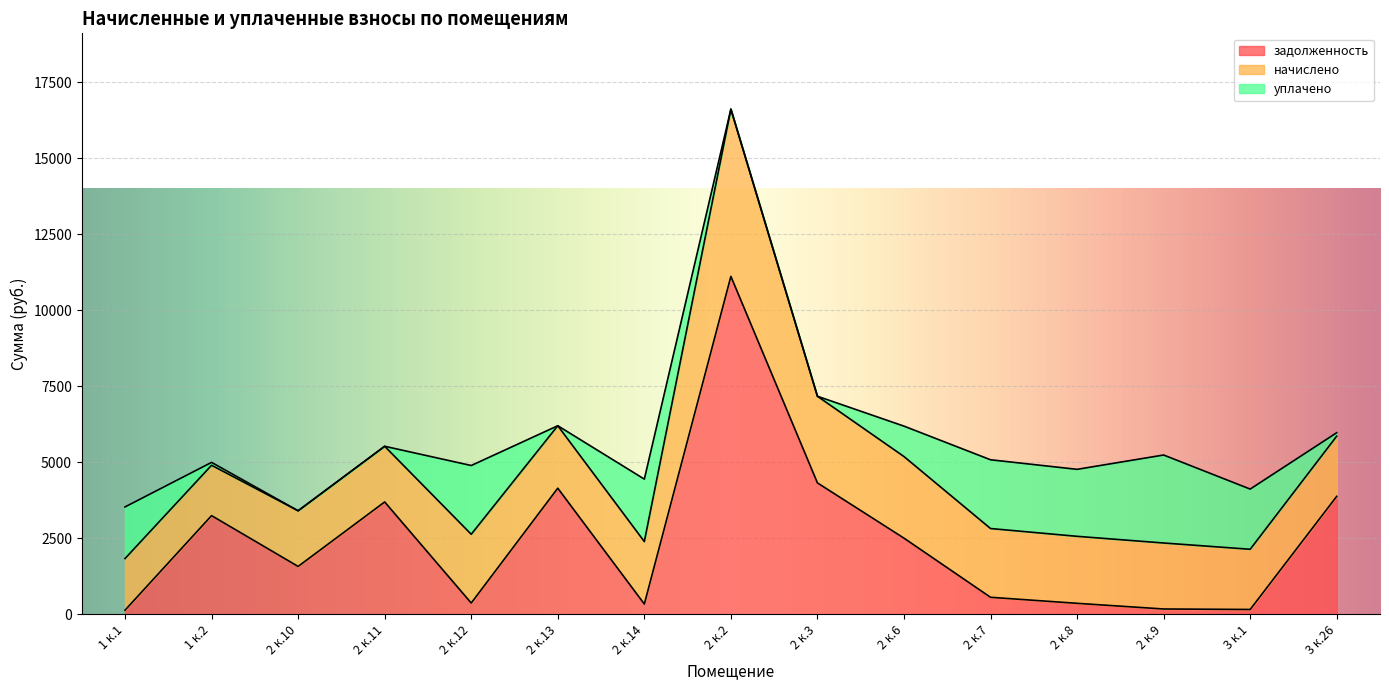

At 2 к.11, list the series in order from smallest to largest.

уплачено, начислено, задолженность